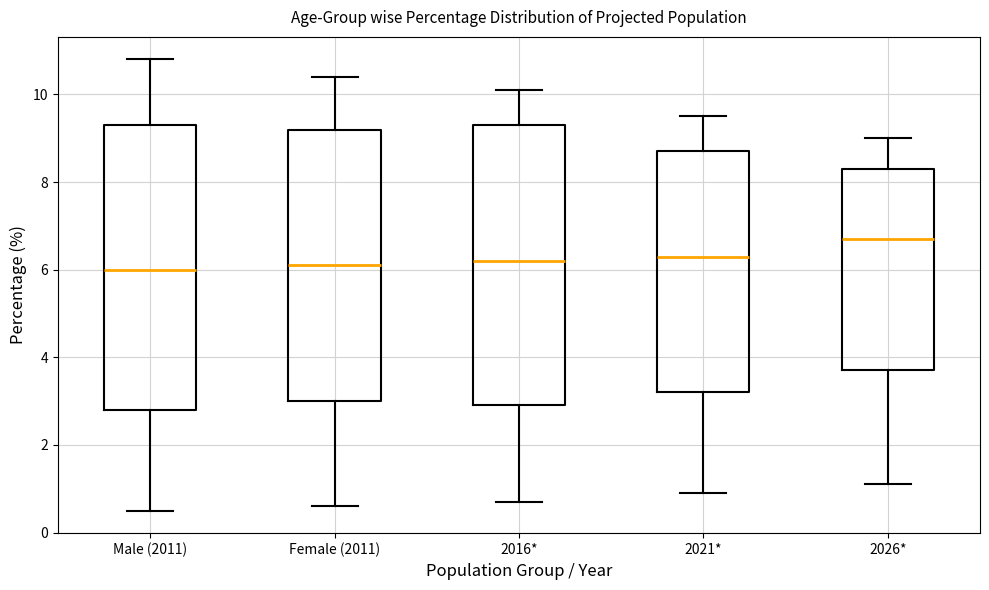

Reading left to right, transcribe this box plot: for each box, give where its median line is, the range the box spans, and where its two whiskers end, as read against the y-axis. The values are not printed on the chart, so give them approximately, as read against the axis.

Male (2011): median 6.0, box 2.8 to 9.4, whiskers 0.6 to 10.8
Female (2011): median 6.2, box 3.0 to 9.2, whiskers 0.6 to 10.4
2016*: median 6.2, box 3.0 to 9.4, whiskers 0.8 to 10.2
2021*: median 6.4, box 3.2 to 8.8, whiskers 1.0 to 9.6
2026*: median 6.8, box 3.8 to 8.4, whiskers 1.2 to 9.0